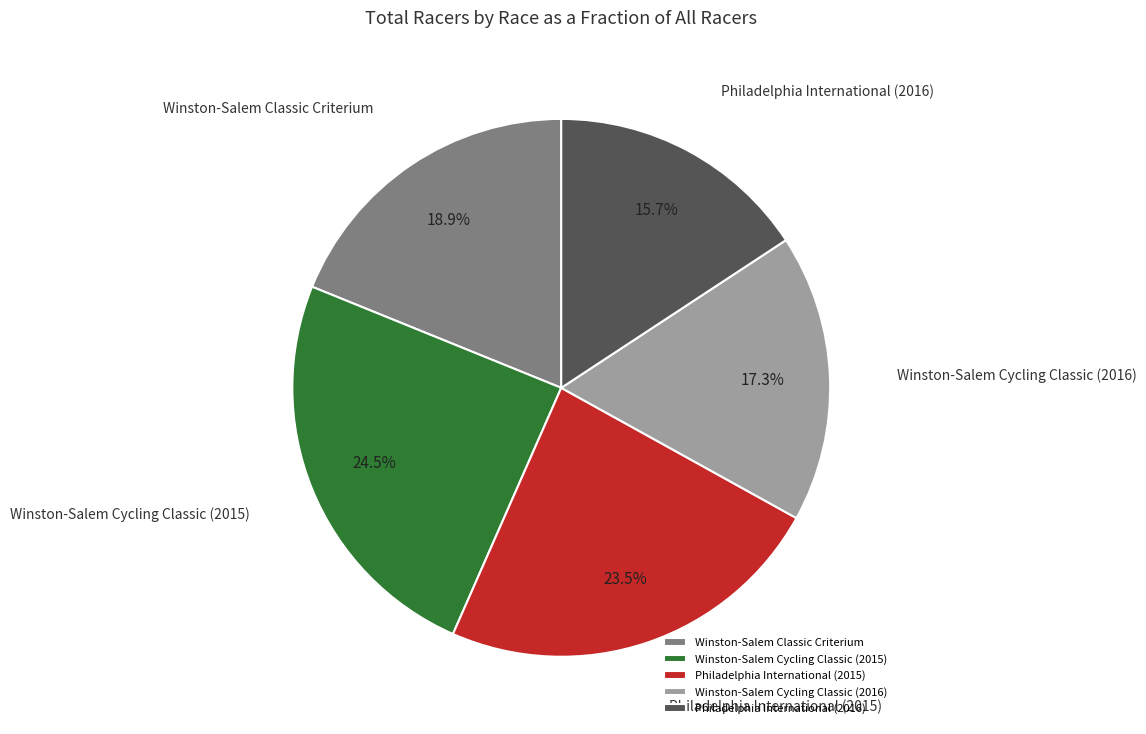

Between Winston-Salem Cycling Classic (2016) and Philadelphia International (2016), which is larger?

Winston-Salem Cycling Classic (2016)